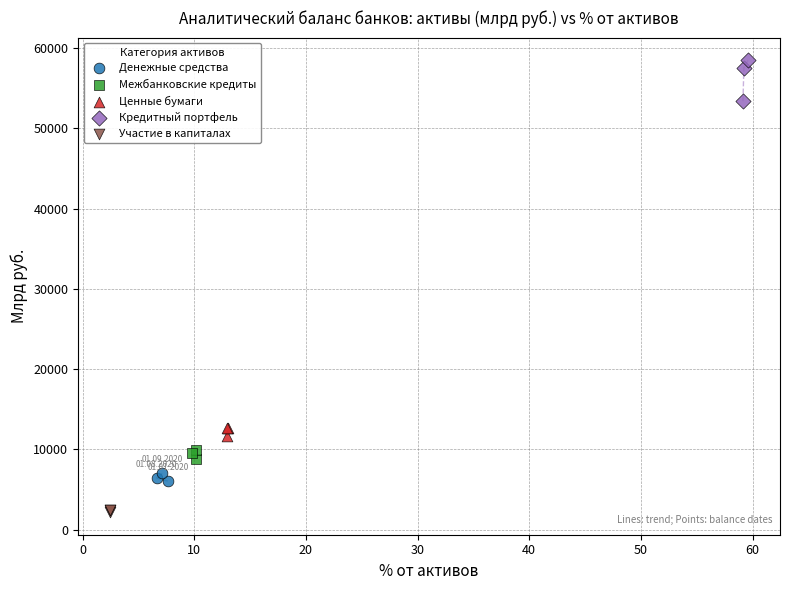

Which series reaches the minimum Y coordinate?

Участие в капиталах